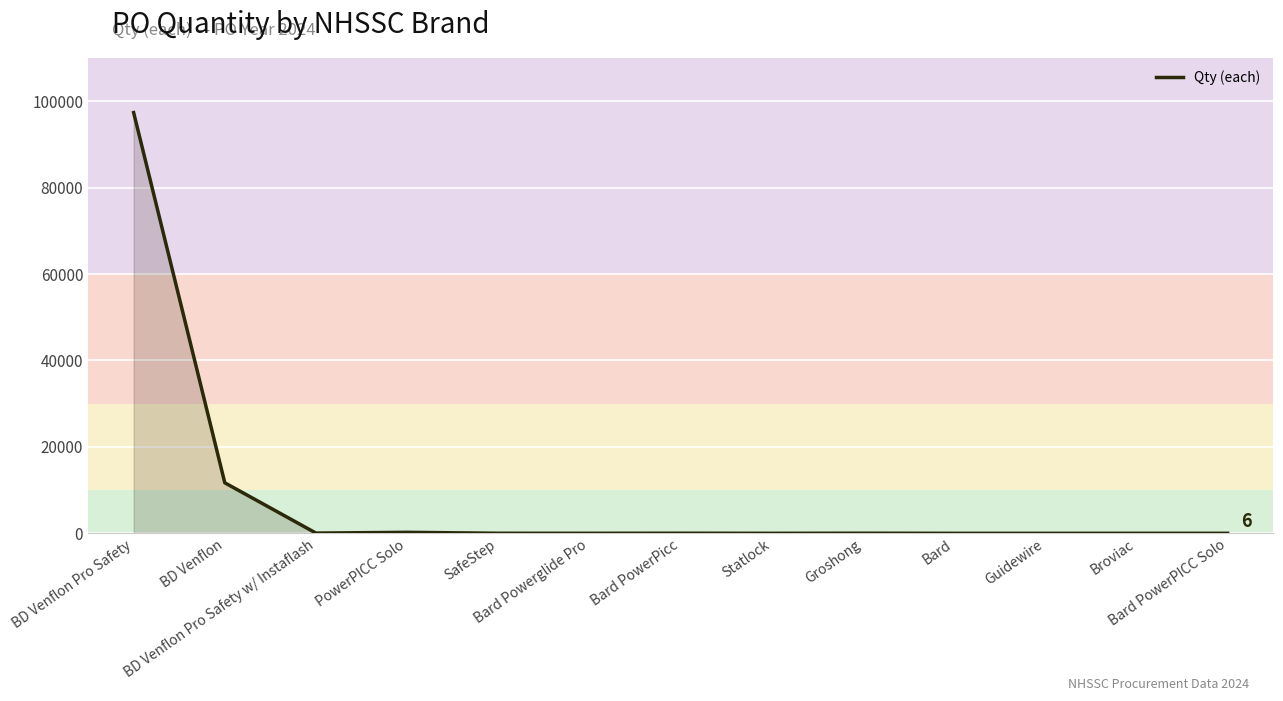

What is the greatest value displayed?

97364